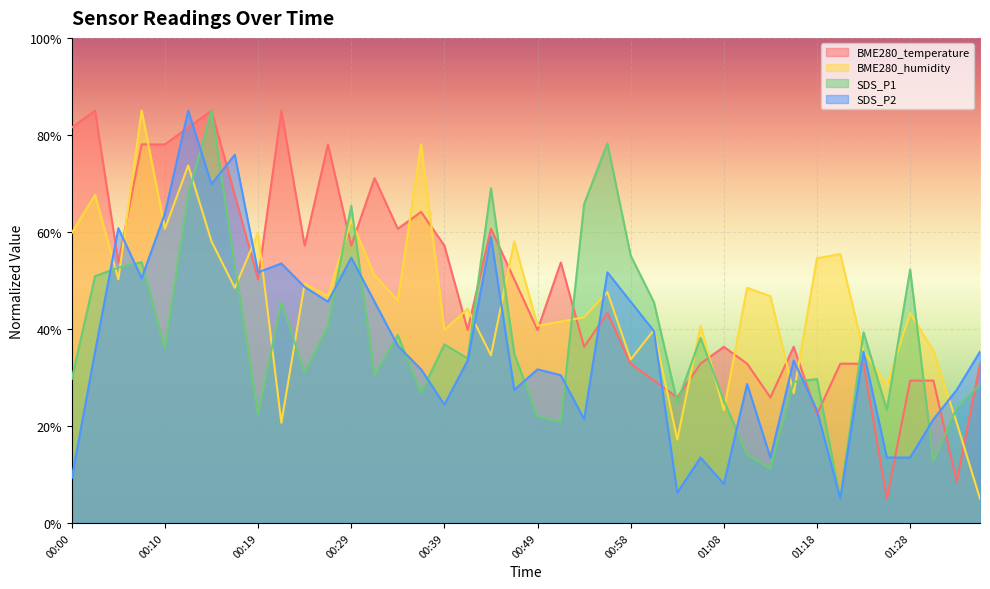

How many values in the SDS_P2 series are below 35?

20